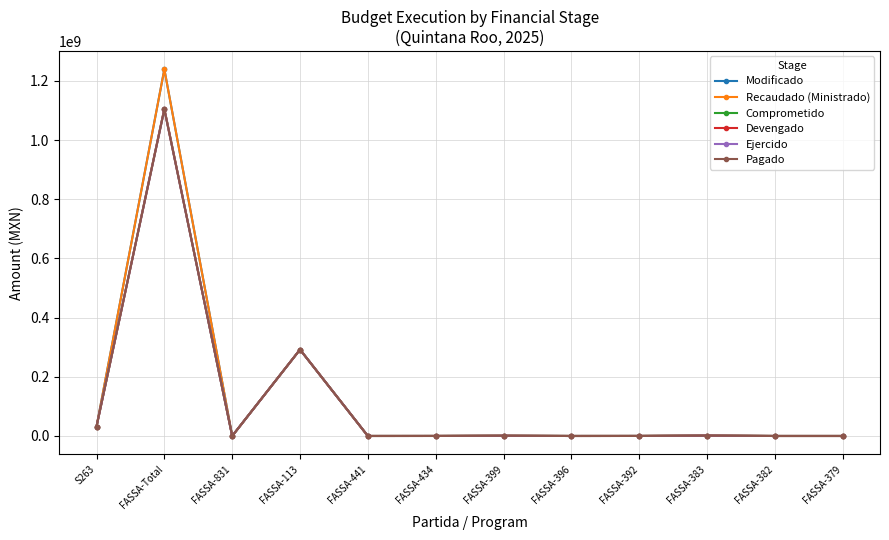

Rank the categories by Devengado value from lowest to highest.

FASSA-831, FASSA-441, FASSA-382, FASSA-379, FASSA-396, FASSA-434, FASSA-392, FASSA-399, FASSA-383, S263, FASSA-113, FASSA-Total